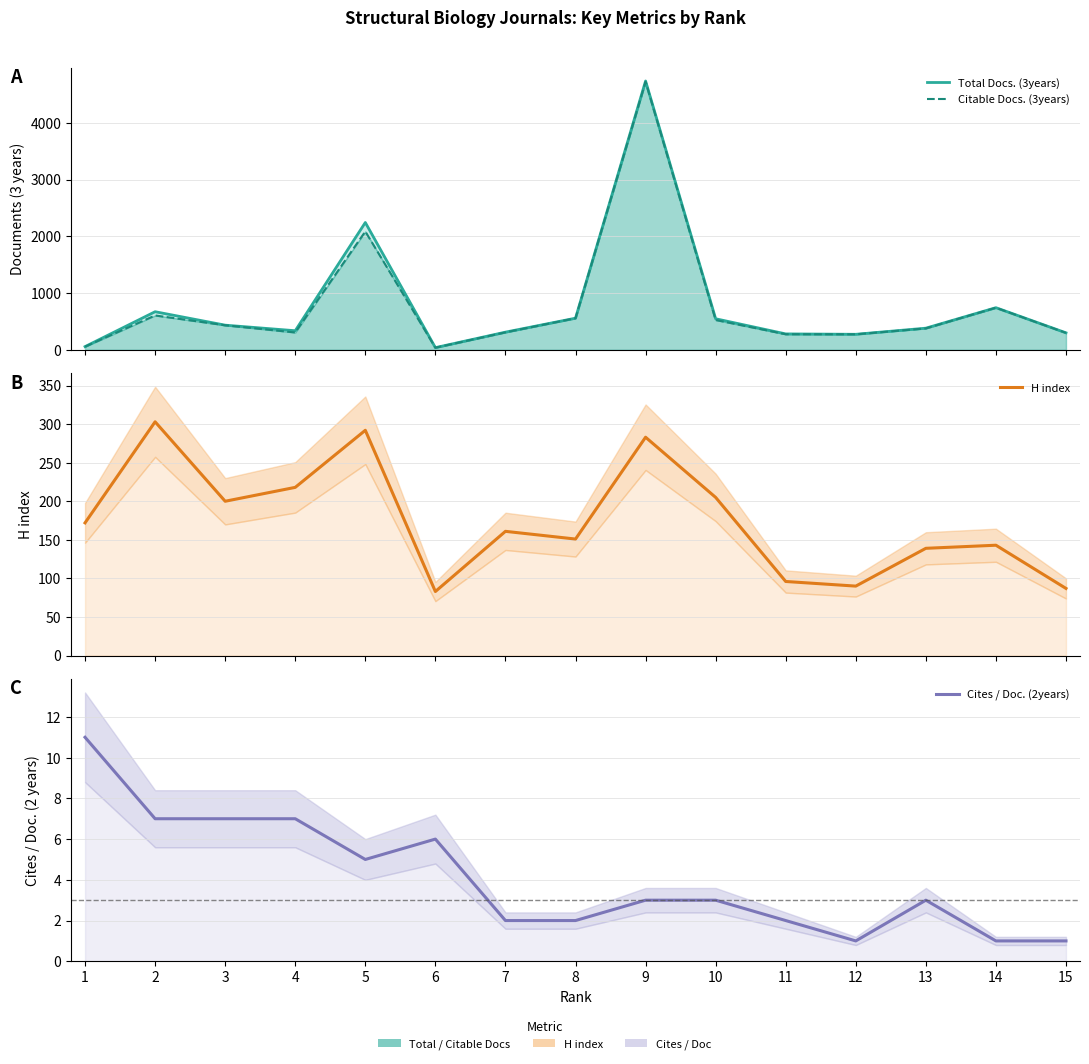

Which series has the largest total across all categories?

Total Docs. (3years)